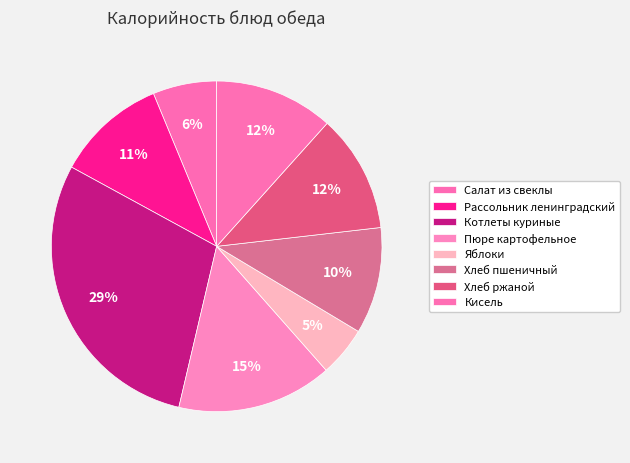

To the nearest percent, what is the average slice percentage?

12%